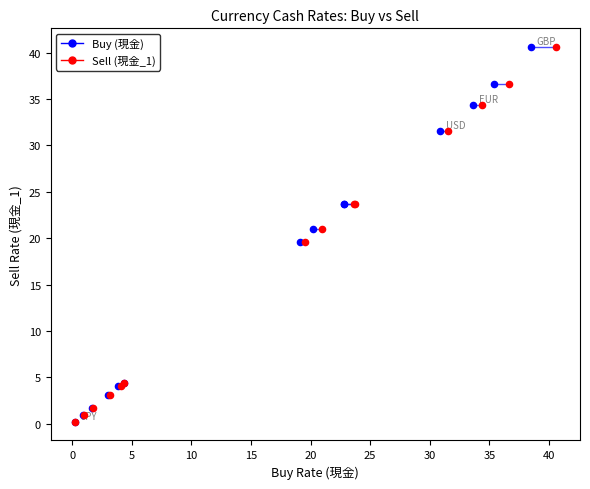

What are all the series names shown in the legend?

Buy (現金), Sell (現金_1)